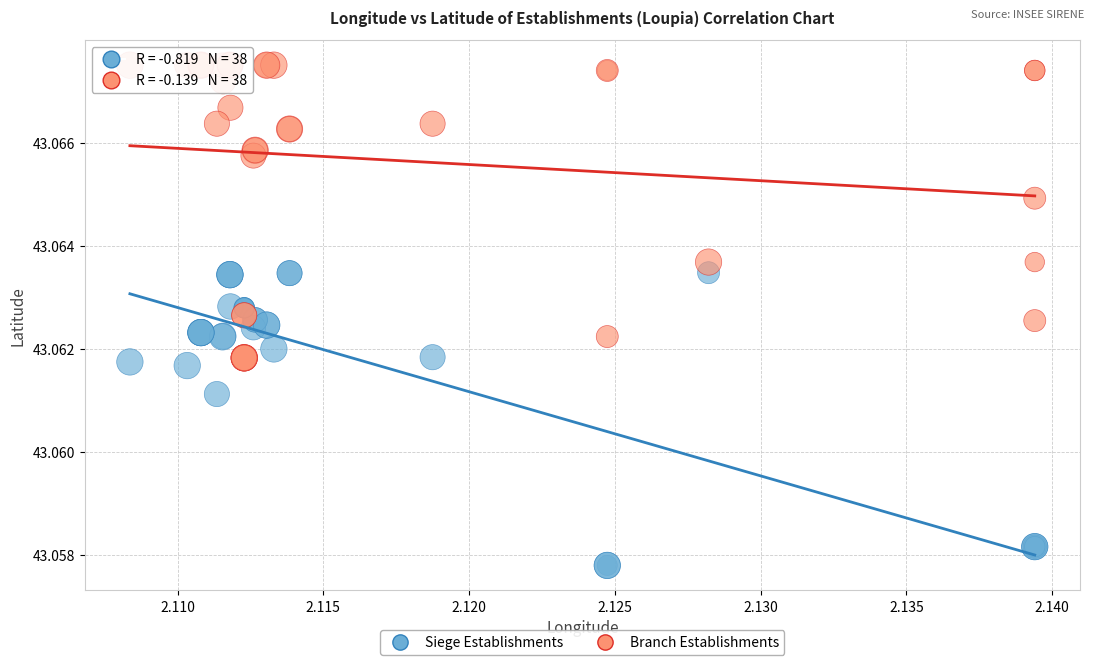

Which series reaches the maximum Y coordinate?

Branch Establishments